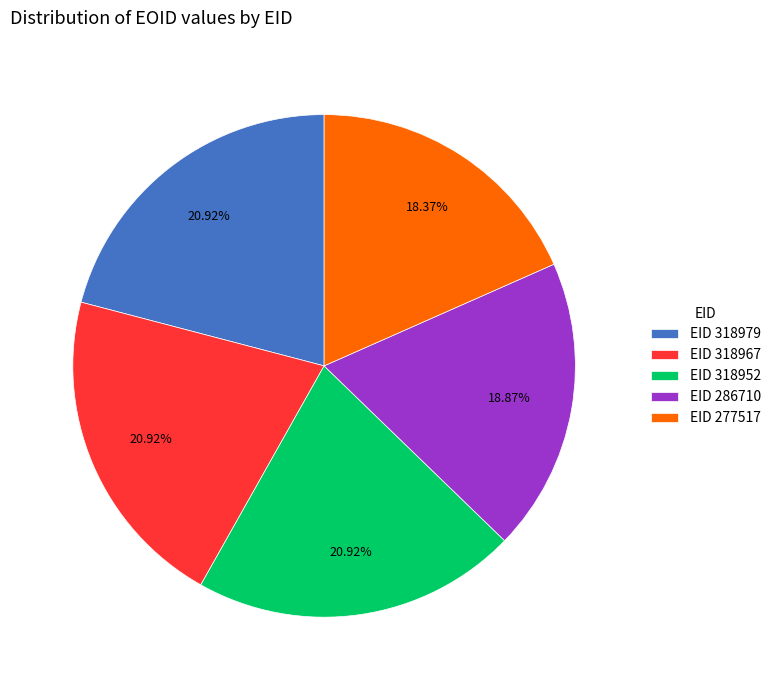

Is the sum of EID 318952 and EID 318967 greater than half?

No